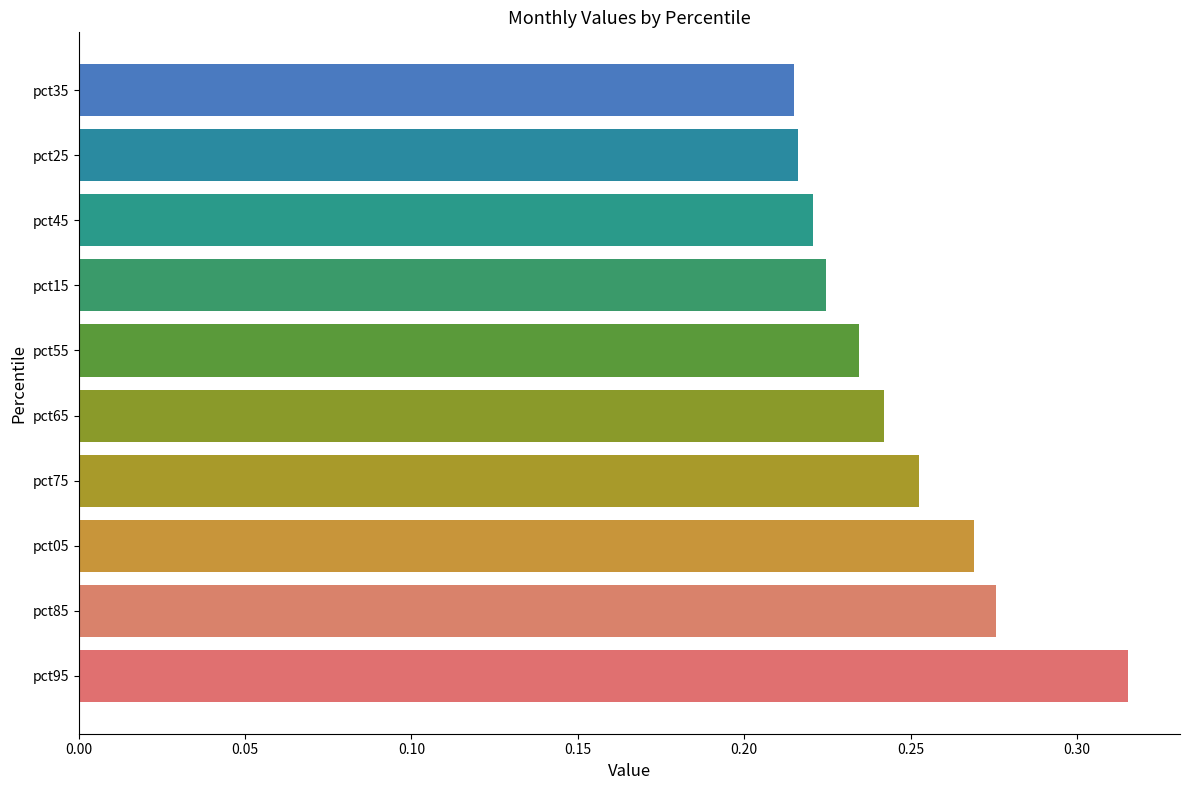

The value at pct95 is 0.5. True or false?

False